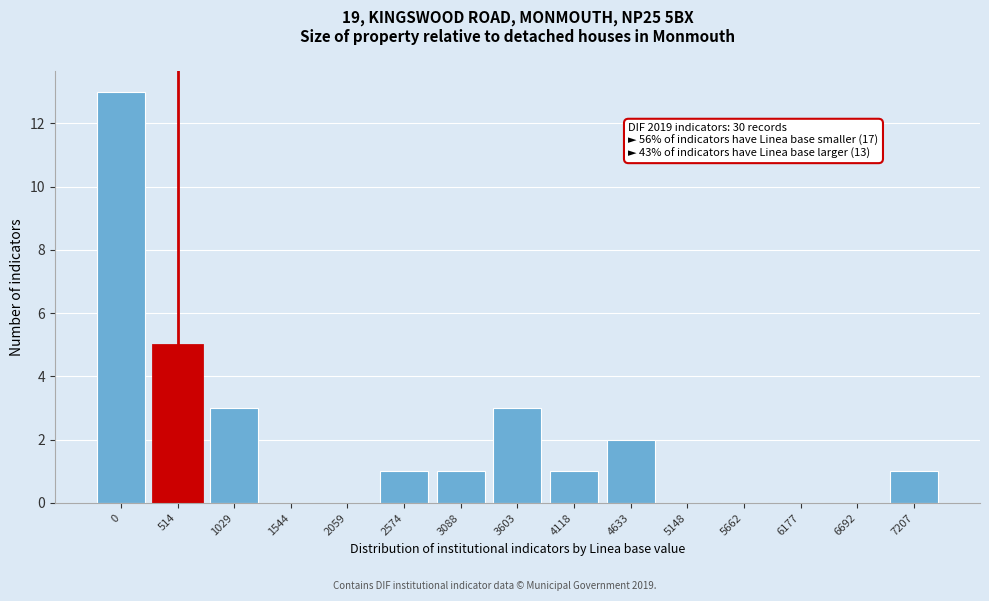

Reading left to right, what are all the values shown in this chart?

0=13	514=5	1029=3	1544=0	2059=0	2574=1	3088=1	3603=3	4118=1	4633=2	5148=0	5662=0	6177=0	6692=0	7207=1